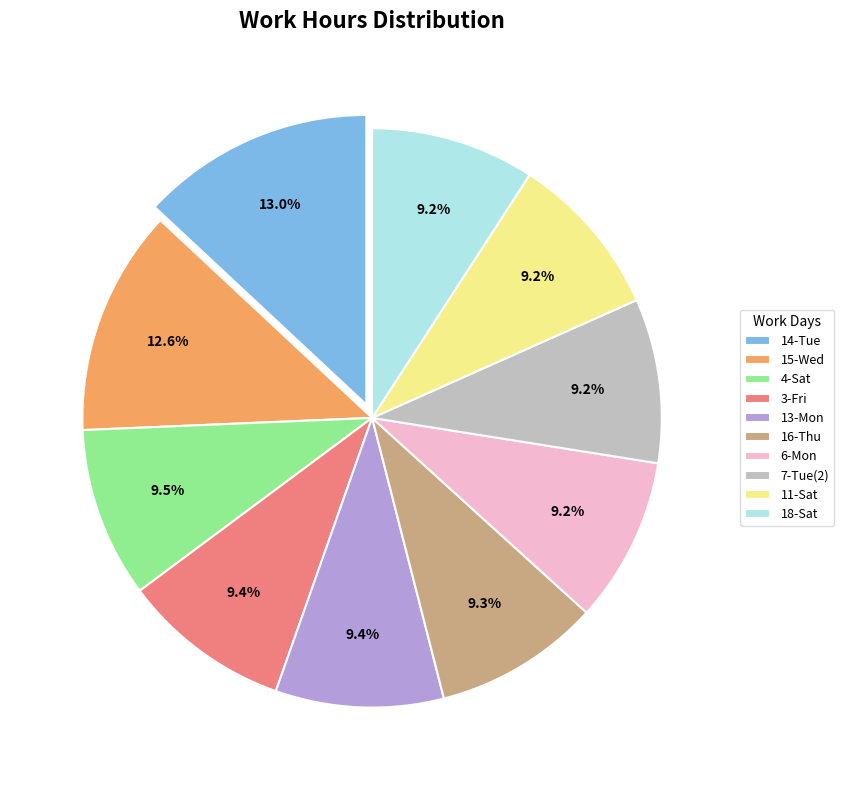

Does any single category account for the majority?

No